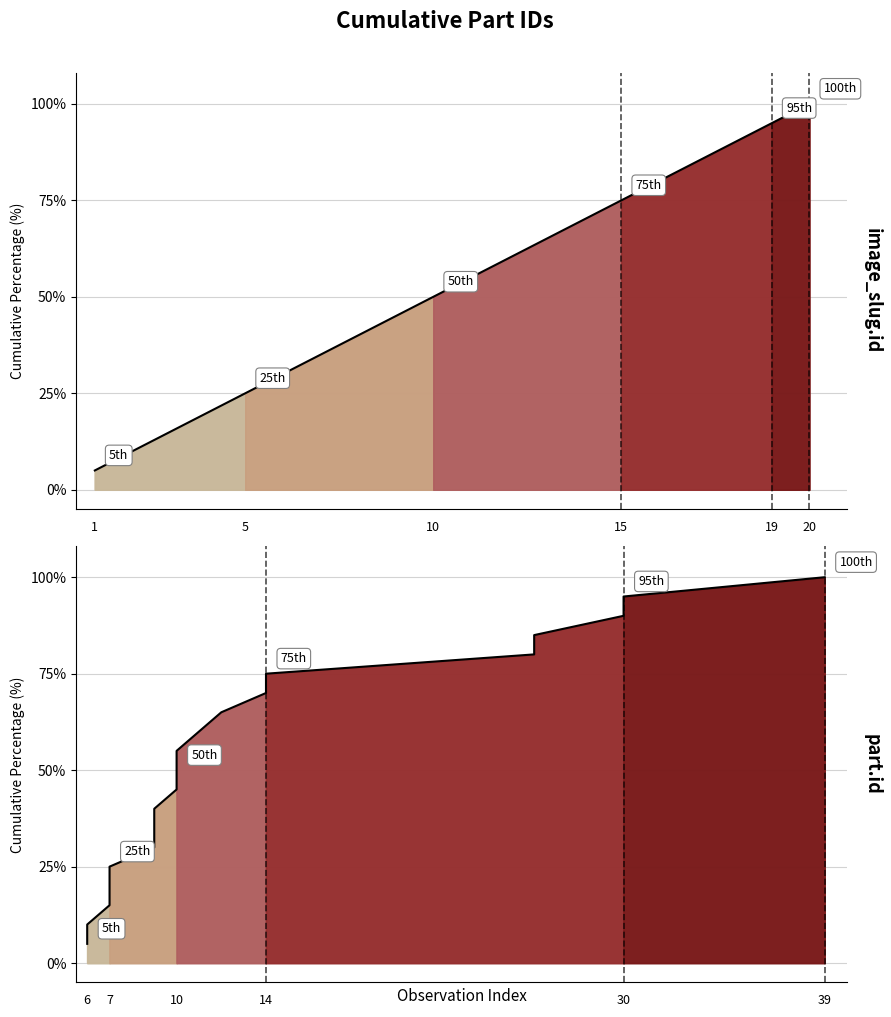

The value of part.id cumulative at 7 is 22.4. True or false?

False